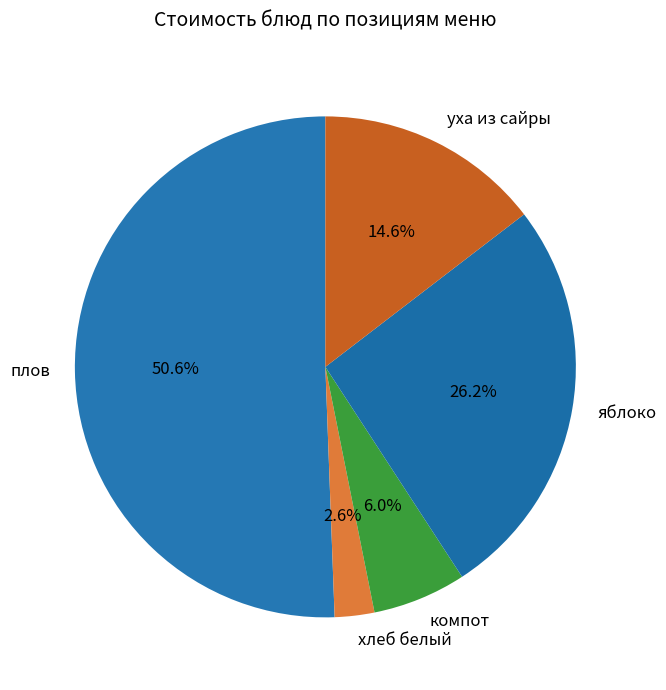

Approximately how many times larger is the value at яблоко compared to плов?

0.5